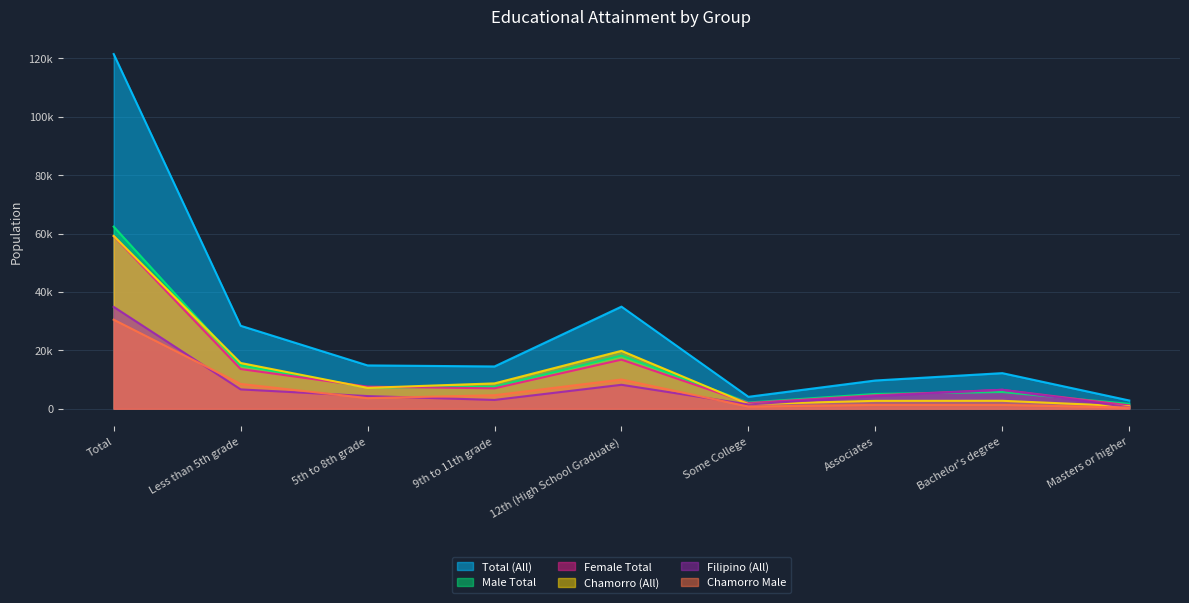

Does the chart display data point markers on the line(s)?

No